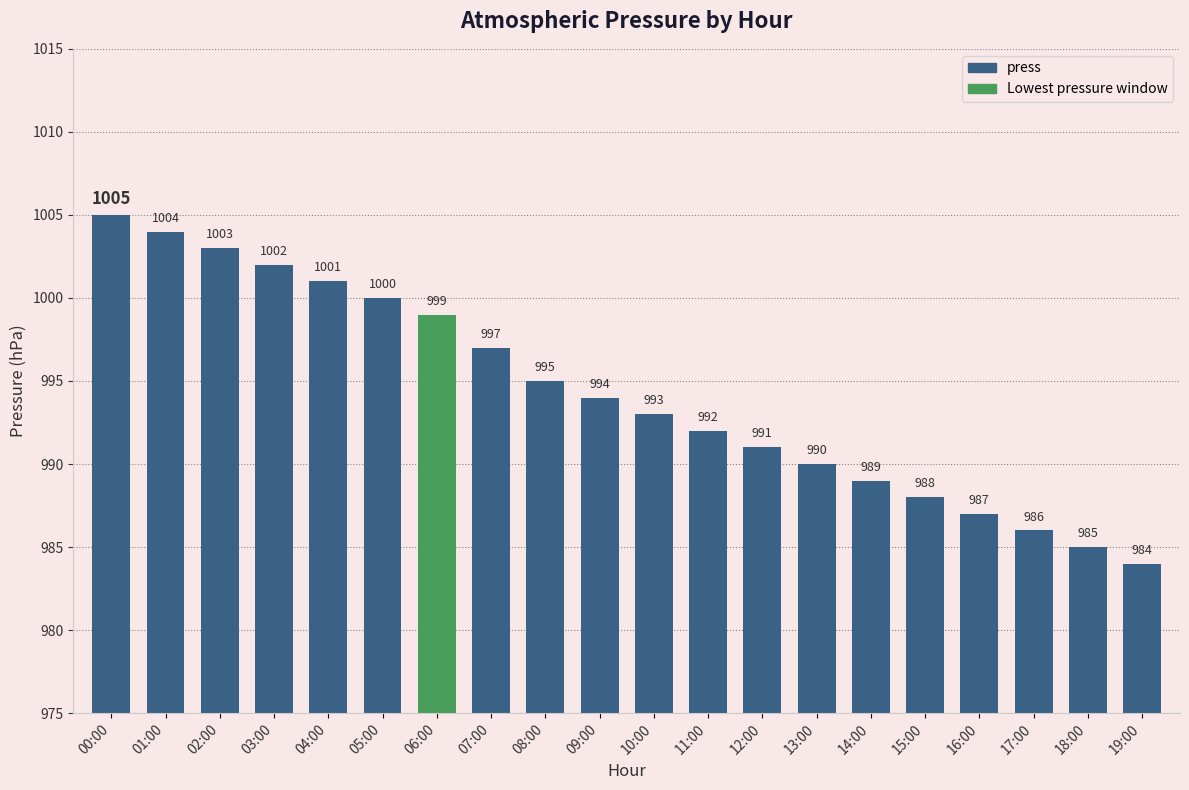

What is the sum of the values at 13:00 and 18:00?

1975